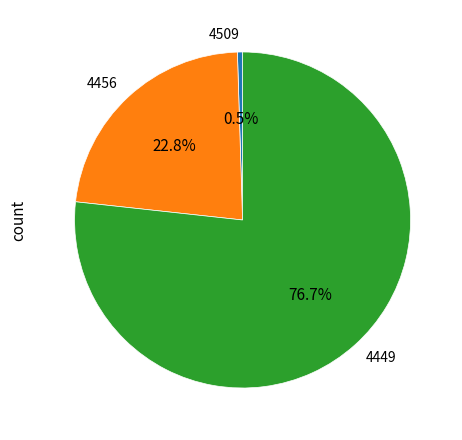

To the nearest percent, what percentage of the pie is 4449?

77%